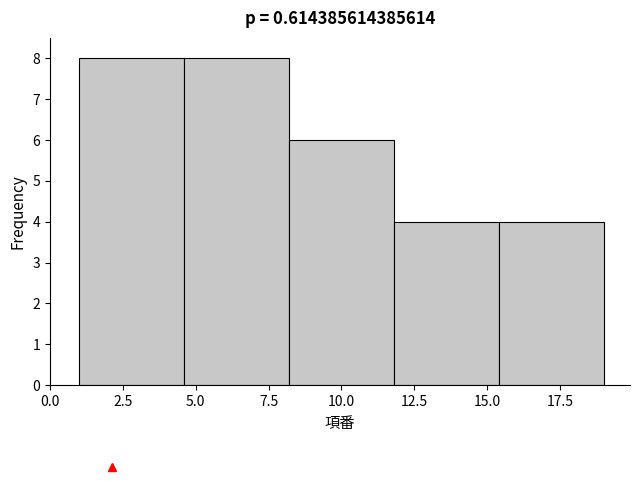

Reading left to right, transcribe this chart: for each bar, give the range it covers on the x-axis and its height. Neither the bar edges nor the heights are printed on the chart, so give them approximately, as read against the axes.

1.0 to 4.6: 8
4.6 to 8.2: 8
8.2 to 11.8: 6
11.8 to 15.4: 4
15.4 to 19.0: 4